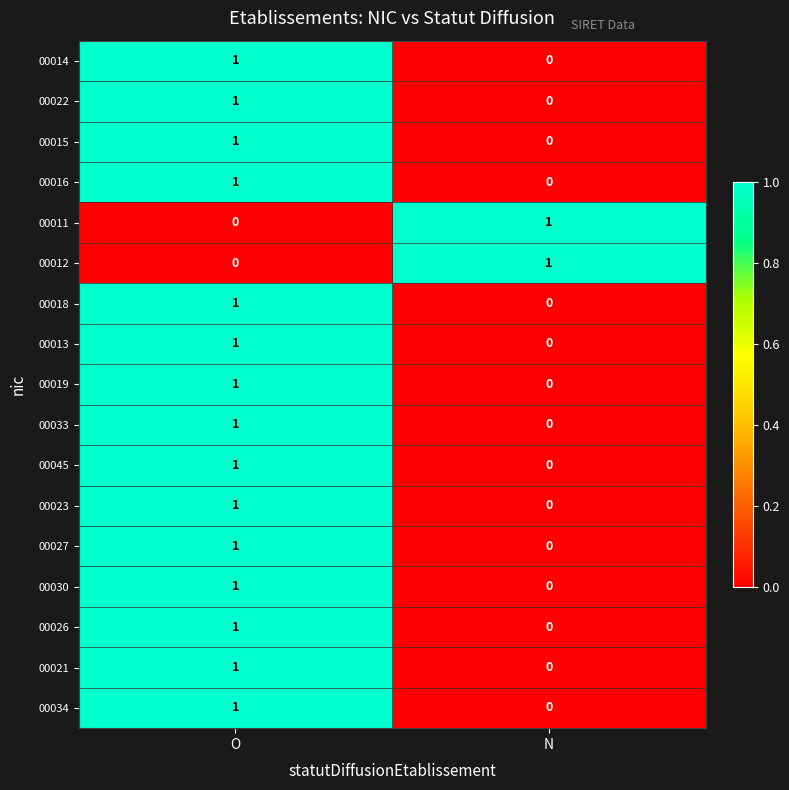

At which label is 00019 closest to 0?

N